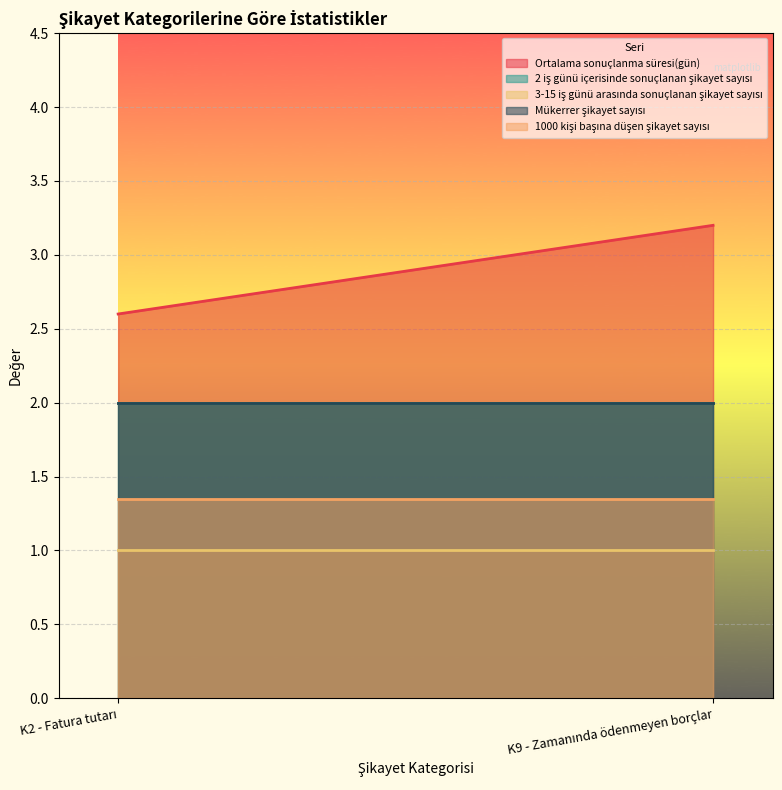

What is the average value of the 1000 kişi başına düşen şikayet sayısı series?

1.3